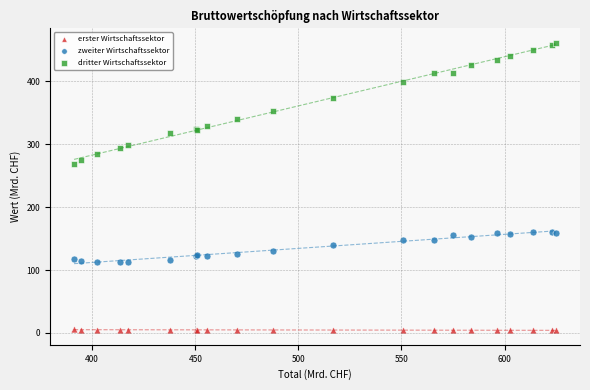

Which series has the largest Y range (max minus min)?

dritter Wirtschaftssektor